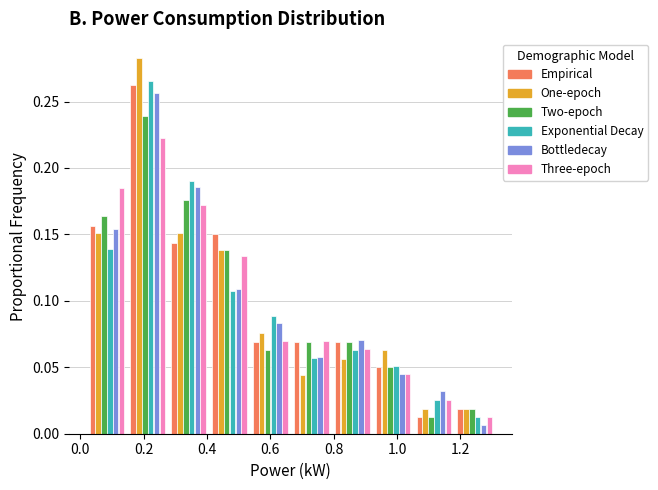

Reading left to right, list every range on the x-axis with the height of the bar of each series over it. Neither the bar edges nor the heights are printed on the chart, so give them approximately, as read against the axes.

0.02 to 0.14: Empirical=0.155	One-epoch=0.150	Two-epoch=0.165	Exponential Decay=0.140	Bottledecay=0.155	Three-epoch=0.185
0.14 to 0.28: Empirical=0.265	One-epoch=0.285	Two-epoch=0.240	Exponential Decay=0.265	Bottledecay=0.255	Three-epoch=0.225
0.28 to 0.40: Empirical=0.145	One-epoch=0.150	Two-epoch=0.175	Exponential Decay=0.190	Bottledecay=0.185	Three-epoch=0.170
0.40 to 0.54: Empirical=0.150	One-epoch=0.140	Two-epoch=0.140	Exponential Decay=0.110	Bottledecay=0.110	Three-epoch=0.135
0.54 to 0.66: Empirical=0.070	One-epoch=0.075	Two-epoch=0.065	Exponential Decay=0.090	Bottledecay=0.085	Three-epoch=0.070
0.66 to 0.80: Empirical=0.070	One-epoch=0.045	Two-epoch=0.070	Exponential Decay=0.055	Bottledecay=0.060	Three-epoch=0.070
0.80 to 0.92: Empirical=0.070	One-epoch=0.055	Two-epoch=0.070	Exponential Decay=0.065	Bottledecay=0.070	Three-epoch=0.065
0.92 to 1.06: Empirical=0.050	One-epoch=0.065	Two-epoch=0.050	Exponential Decay=0.050	Bottledecay=0.045	Three-epoch=0.045
1.06 to 1.18: Empirical=0.015	One-epoch=0.020	Two-epoch=0.015	Exponential Decay=0.025	Bottledecay=0.030	Three-epoch=0.025
1.18 to 1.32: Empirical=0.020	One-epoch=0.020	Two-epoch=0.020	Exponential Decay=0.015	Bottledecay=0.005	Three-epoch=0.015